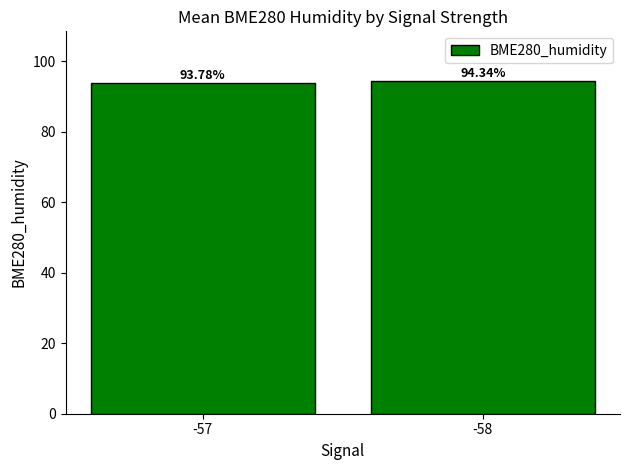

Reading right to left, transcribe all the data shown in this chart.

94.3	93.8